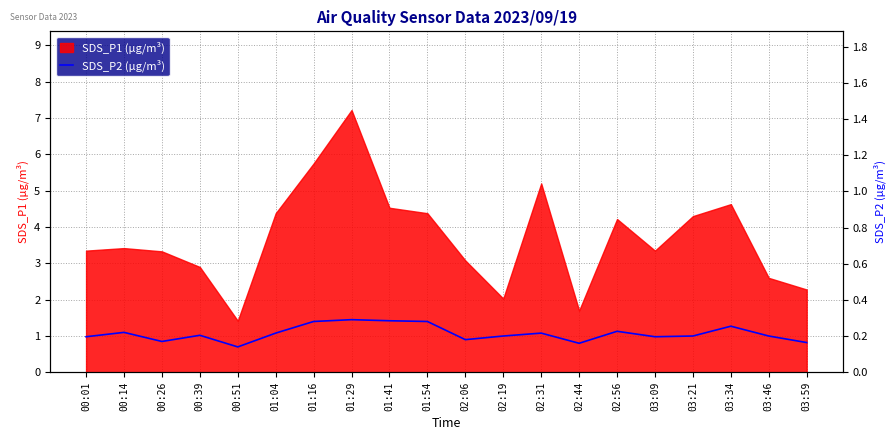

What is the label of the 11th point from the left?

02:06